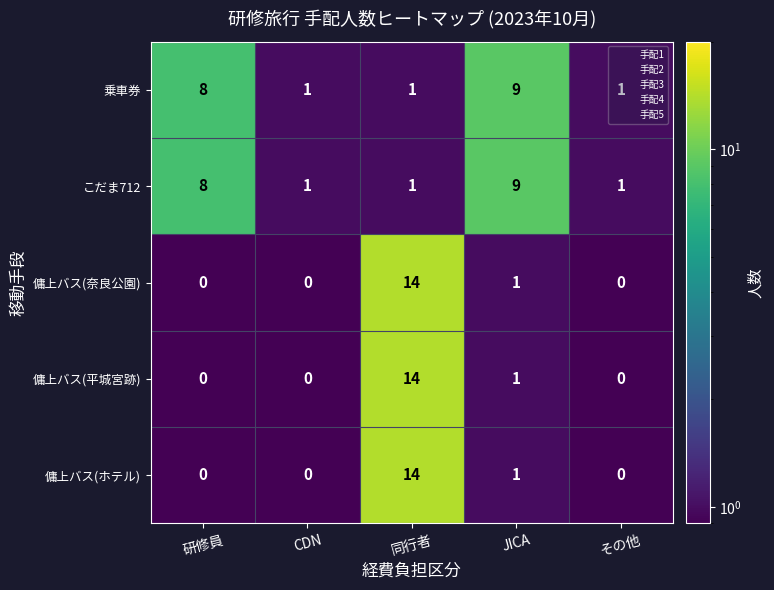

What is the minimum value shown in the chart?

0